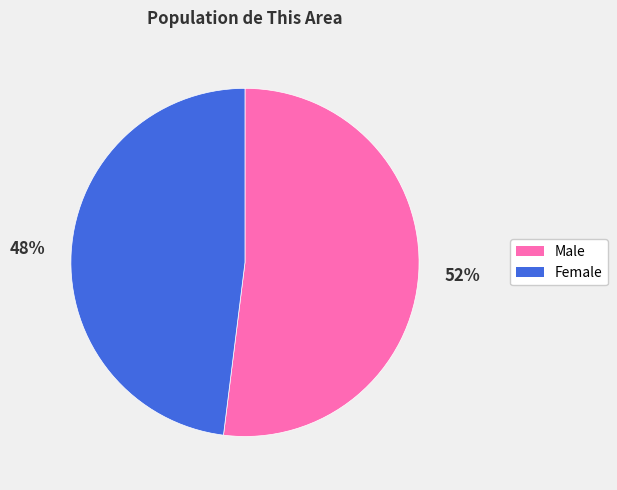

Is the sum of Female and Male greater than half?

Yes